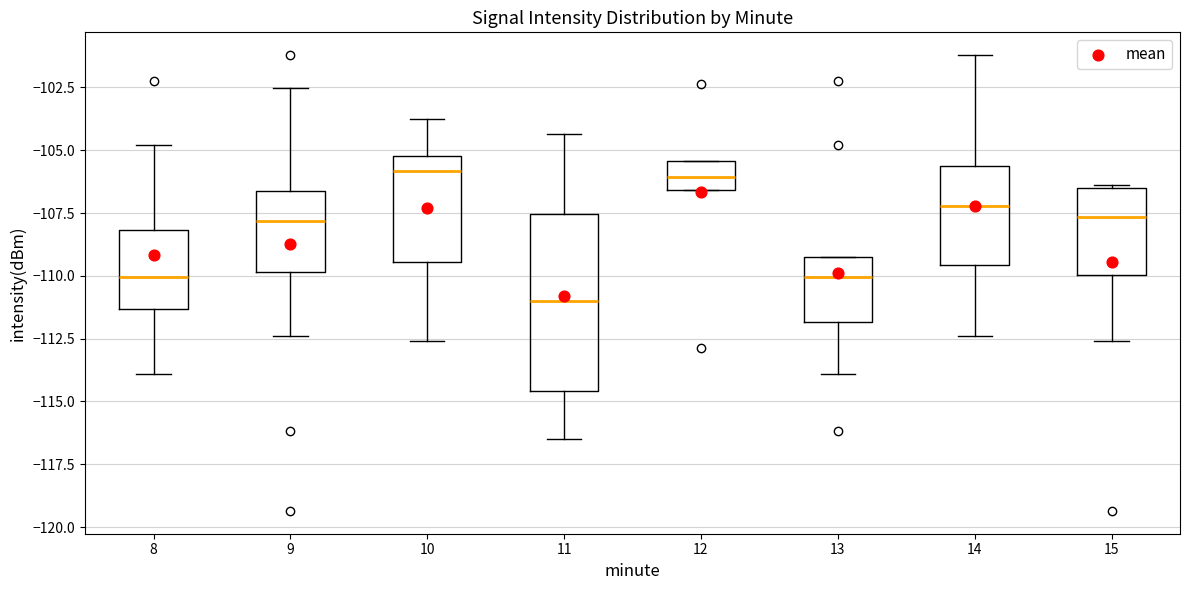

Reading left to right, transcribe this box plot: for each box, give where its median line is, the range the box spans, and where its two whiskers end, as read against the y-axis. The values are not printed on the chart, so give them approximately, as read against the axis.

8: median -110.0, box -111.5 to -108.0, whiskers -114.0 to -105.0
9: median -108.0, box -110.0 to -106.5, whiskers -112.5 to -102.5
10: median -106.0, box -109.5 to -105.0, whiskers -112.5 to -104.0
11: median -111.0, box -114.5 to -107.5, whiskers -116.5 to -104.5
12: median -106.0, box -106.5 to -105.5, whiskers -106.5 to -105.5
13: median -110.0, box -112.0 to -109.5, whiskers -114.0 to -109.5
14: median -107.0, box -109.5 to -105.5, whiskers -112.5 to -101.0
15: median -107.5, box -110.0 to -106.5, whiskers -112.5 to -106.5